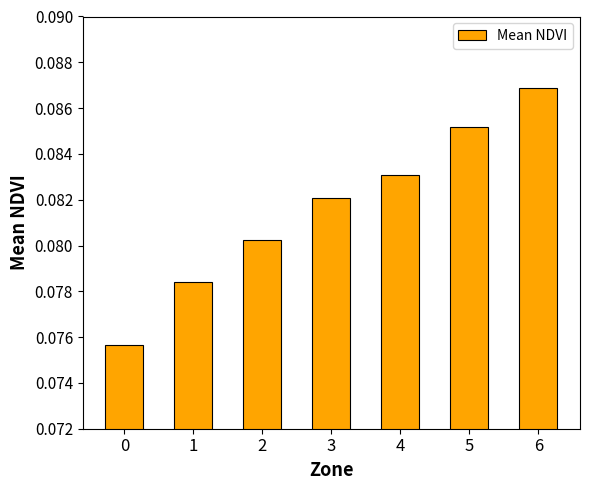

Which label corresponds to the largest value in the chart?

6